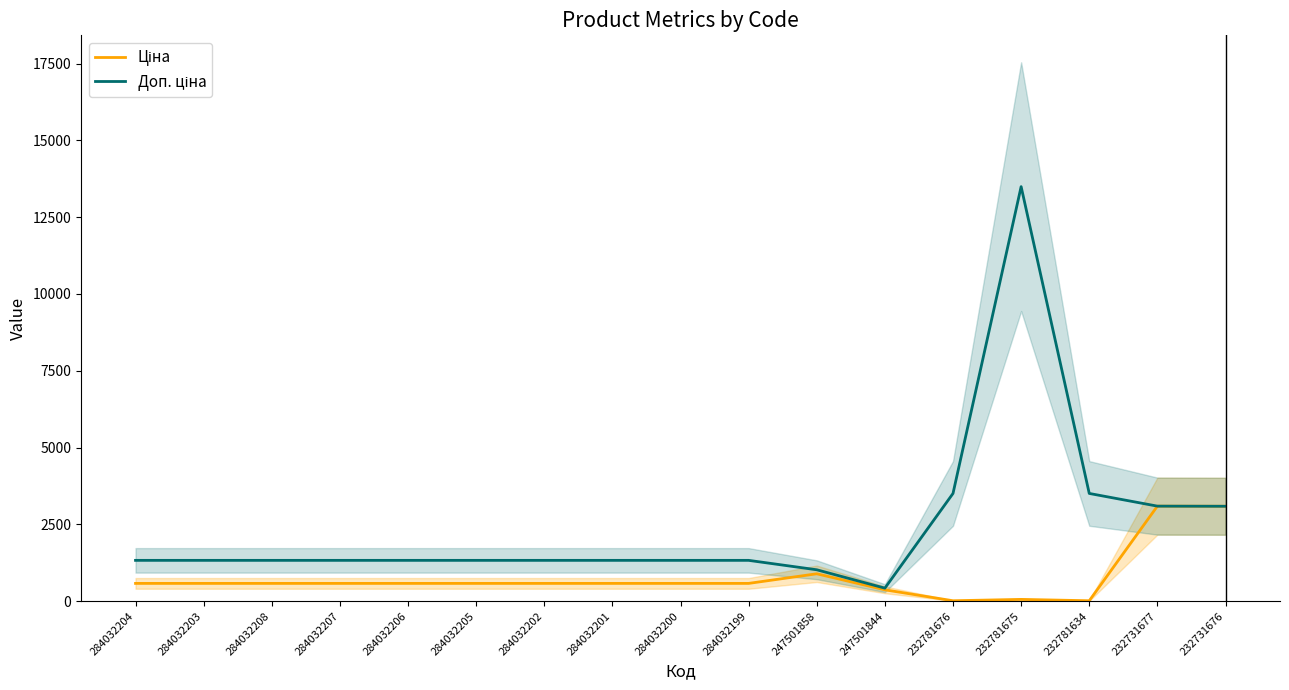

True or false: Ціна has more than 2 interior local peaks.

True